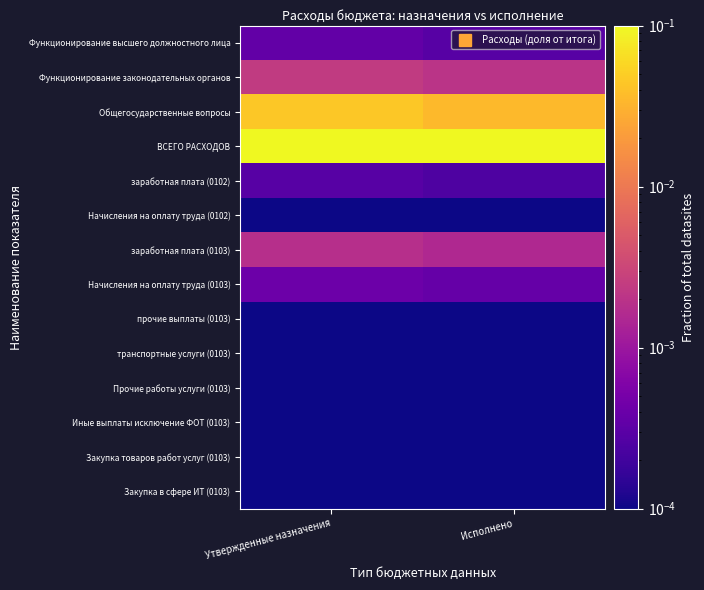

What is the total value across all series at Утвержденные назначения?

0.6